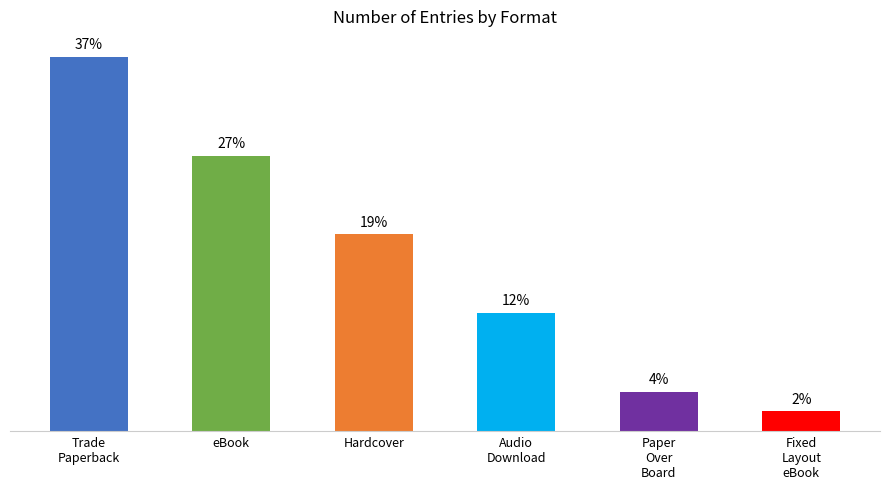

Rank the categories by value from highest to lowest.

Trade
Paperback, eBook, Hardcover, Audio
Download, Paper
Over
Board, Fixed
Layout
eBook